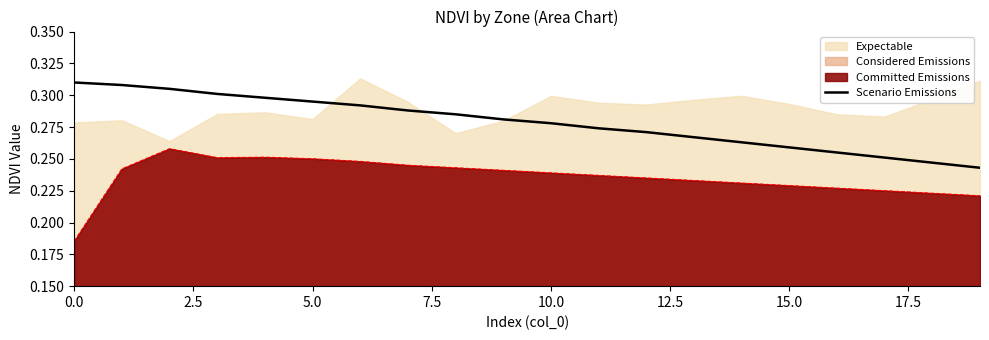

True or false: Considered Emissions and Scenario Emissions intersect in this chart.

False